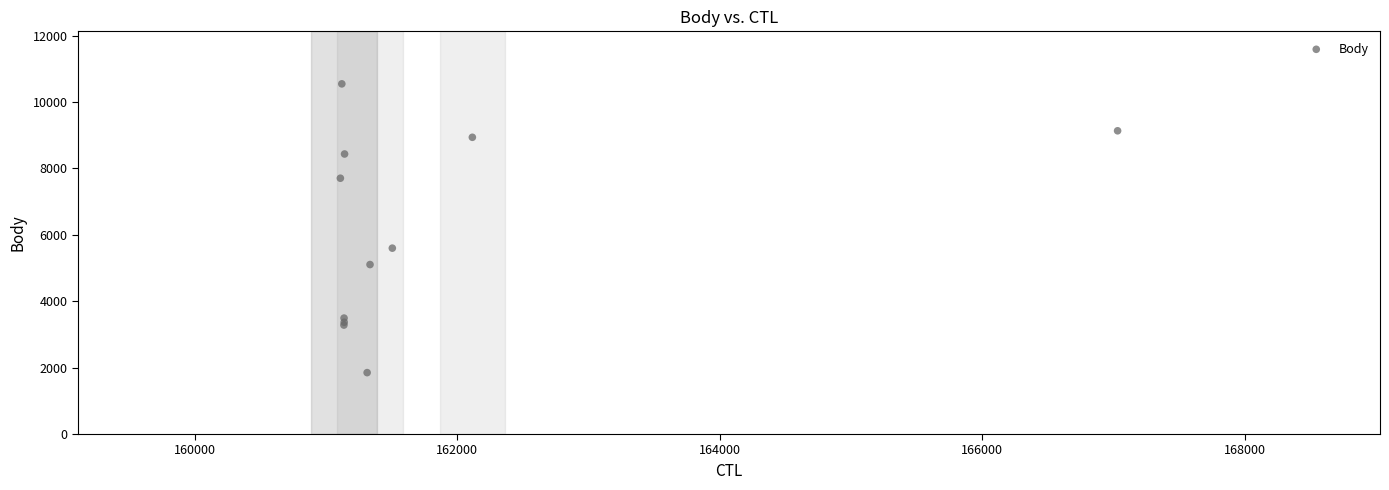

What Y value in the scatter plot is closest to 6200?

5600